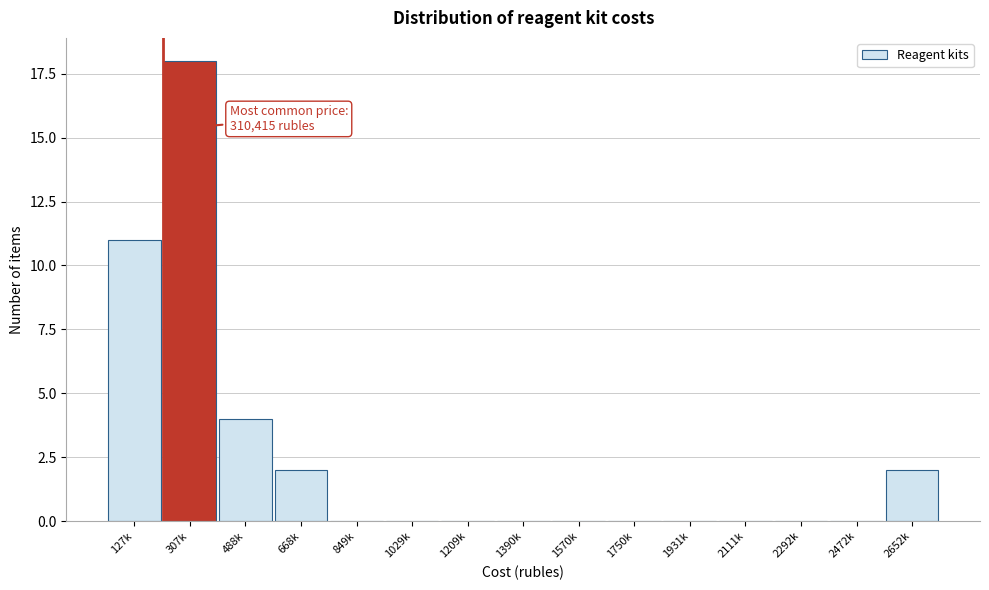

Reading left to right, transcribe all the data shown in this chart.

127k=11	307k=18	488k=4	668k=2	849k=0	1029k=0	1209k=0	1390k=0	1570k=0	1750k=0	1931k=0	2111k=0	2292k=0	2472k=0	2652k=2